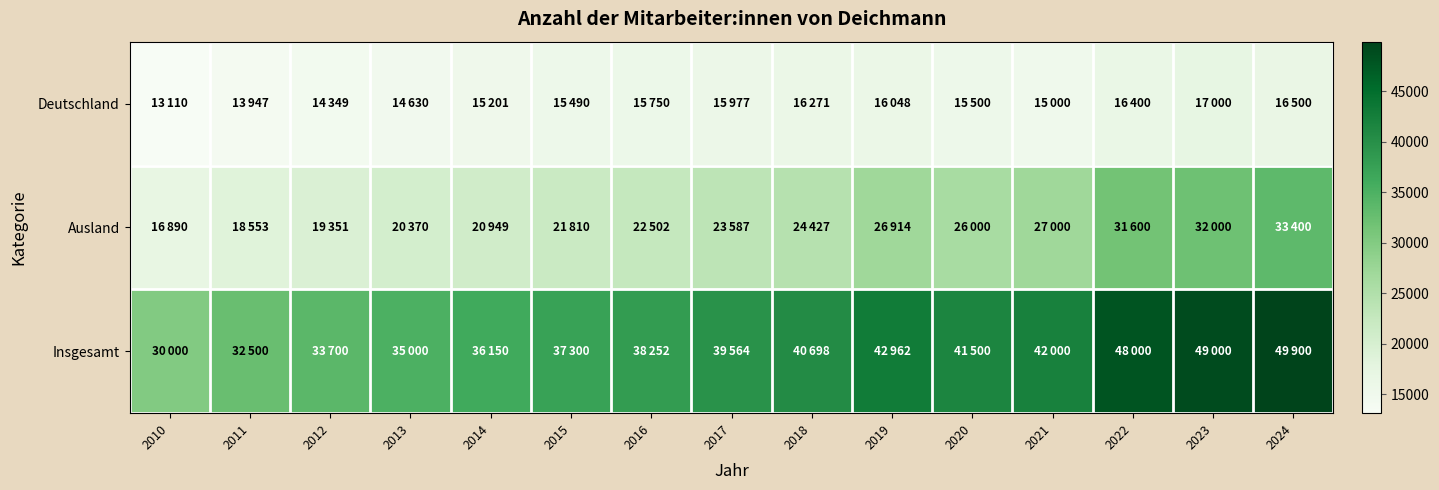

Between 2020 and 2014, which is larger?

2020